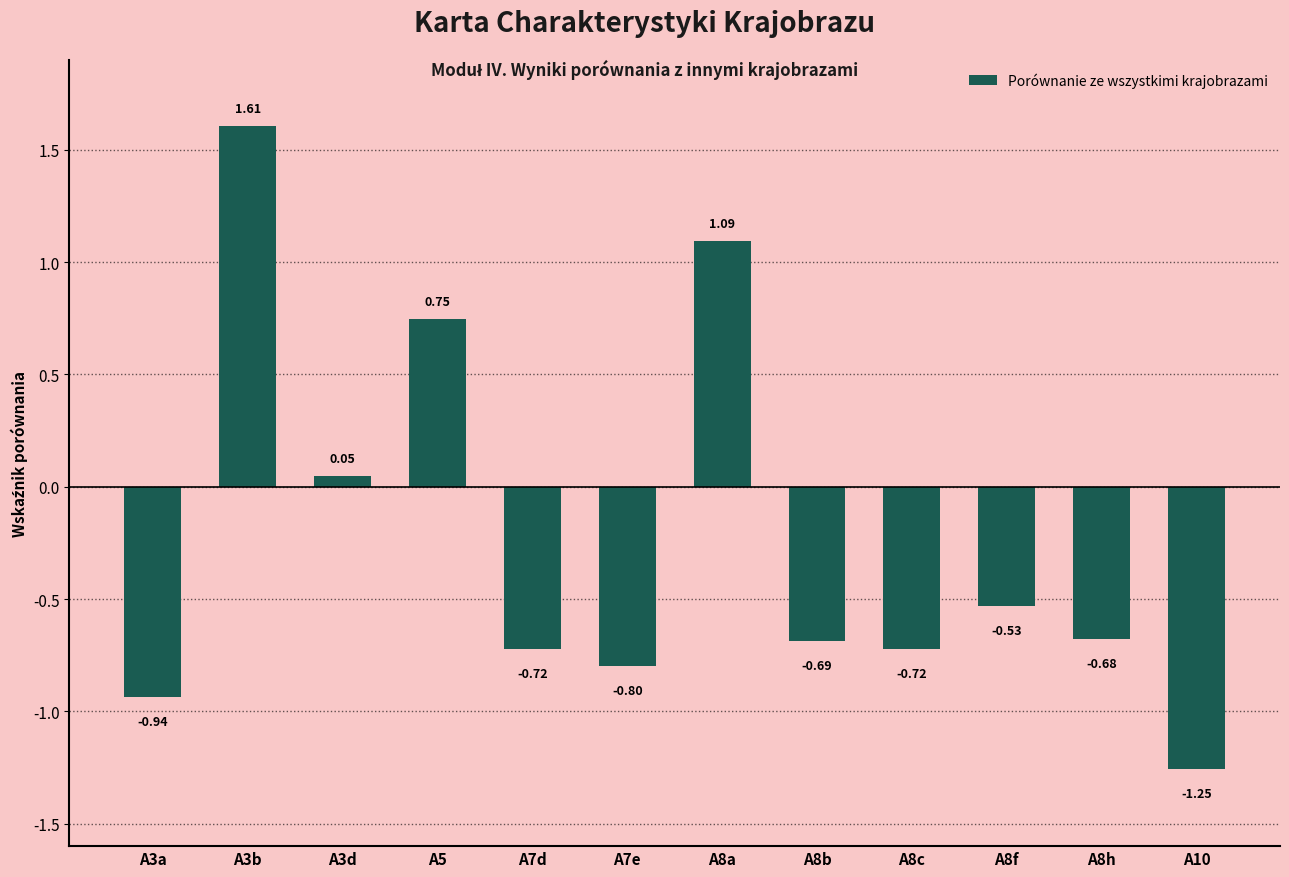

What is the sum of the values at A3b and A8a?

2.7